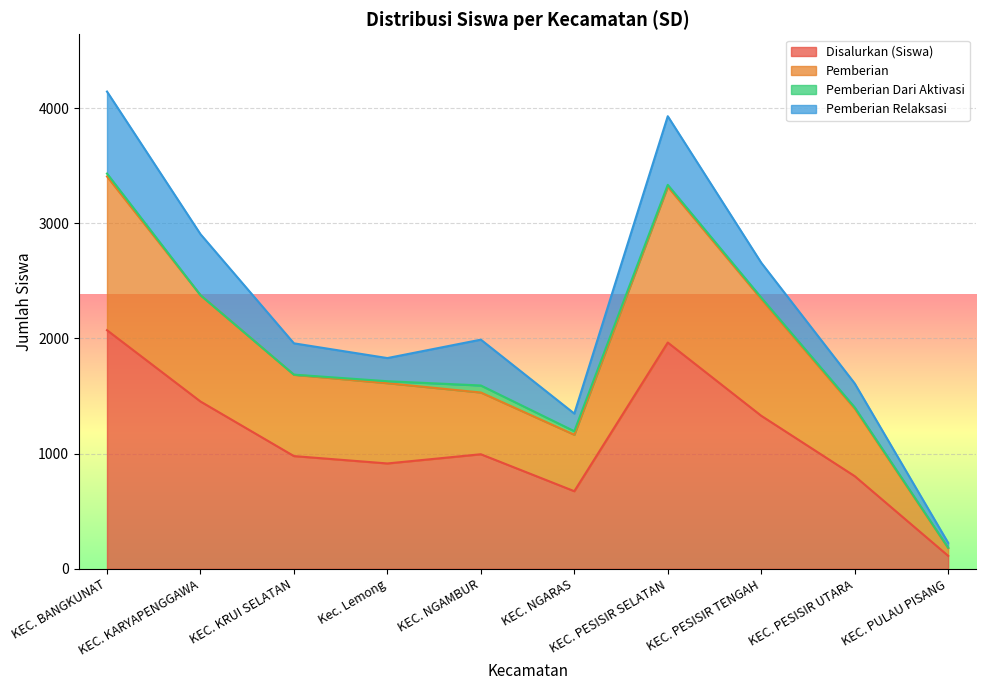

What is the highest value of the Disalurkan (Siswa) series?

2072